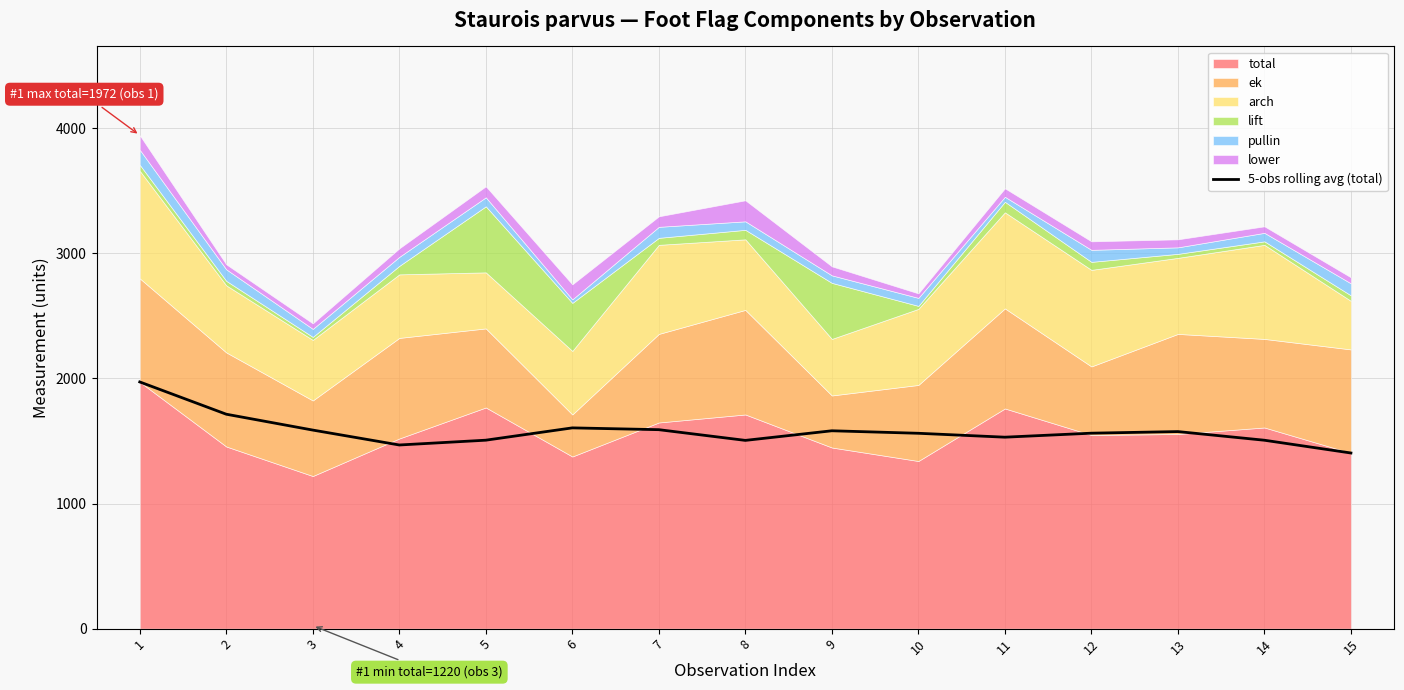

What is the change in value from 2 to 7?

-123.6